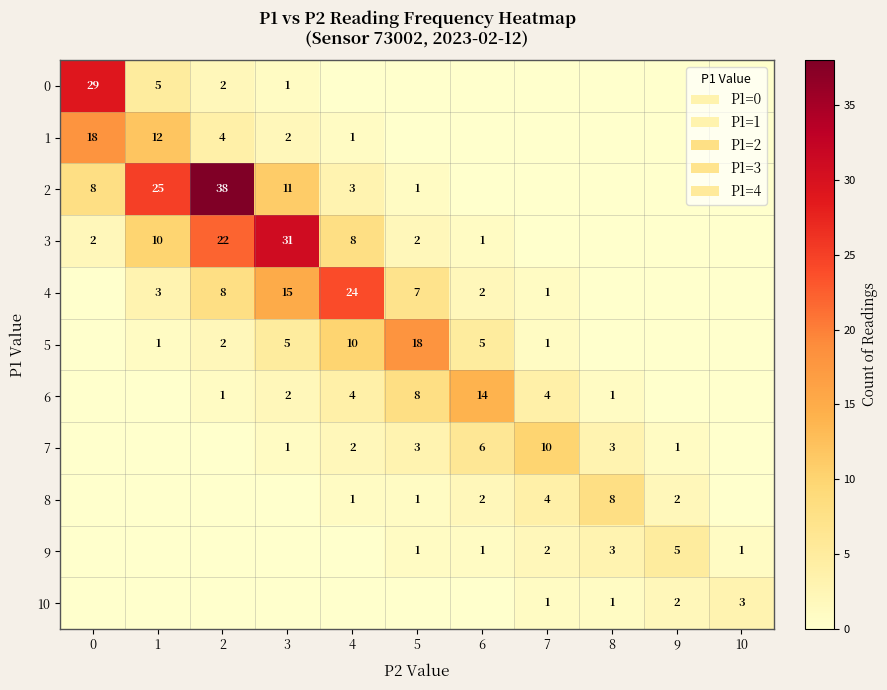

How many categories are shown in the chart?

11